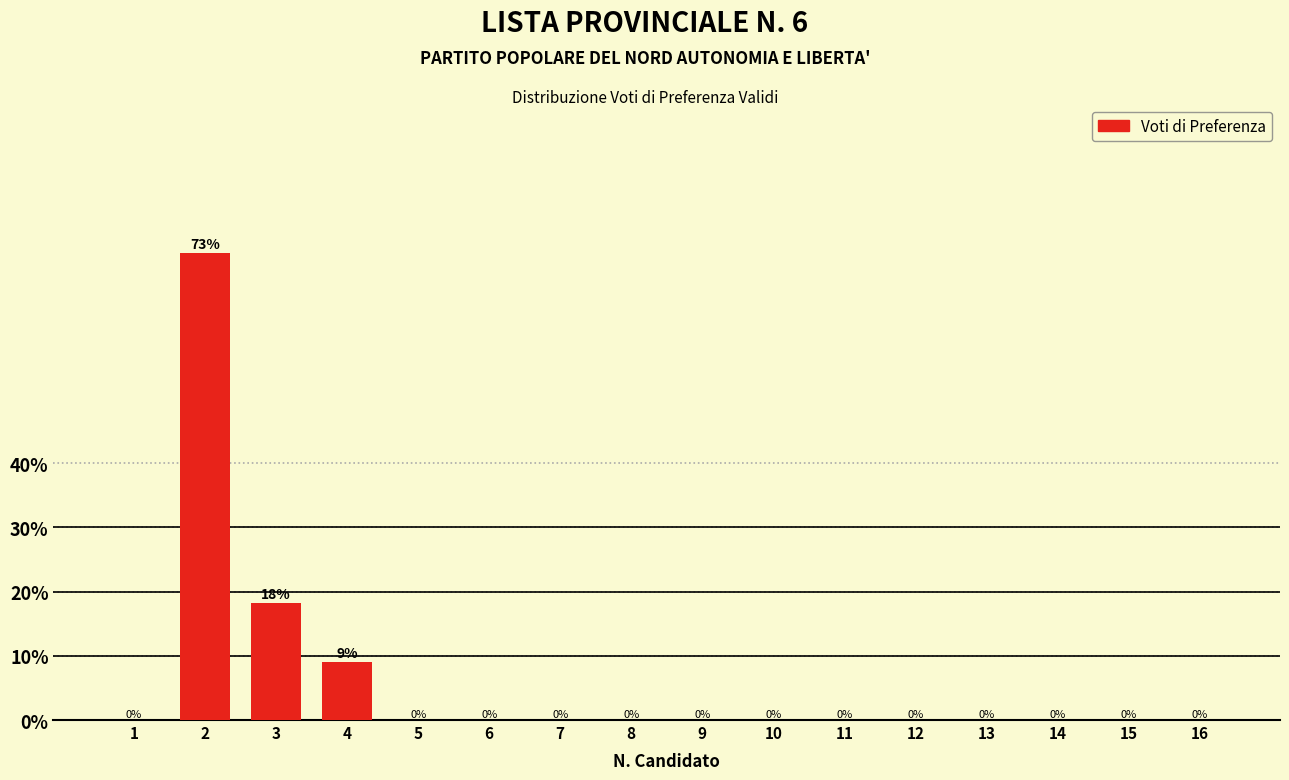

What is the maximum value shown in the chart?

72.7